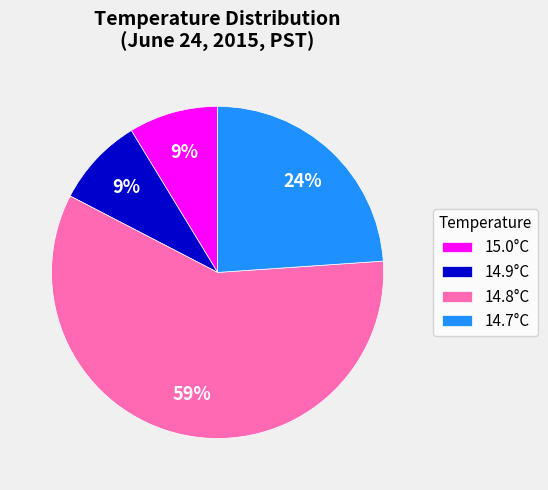

Is it true that 14.9°C is 9% of the pie?

True